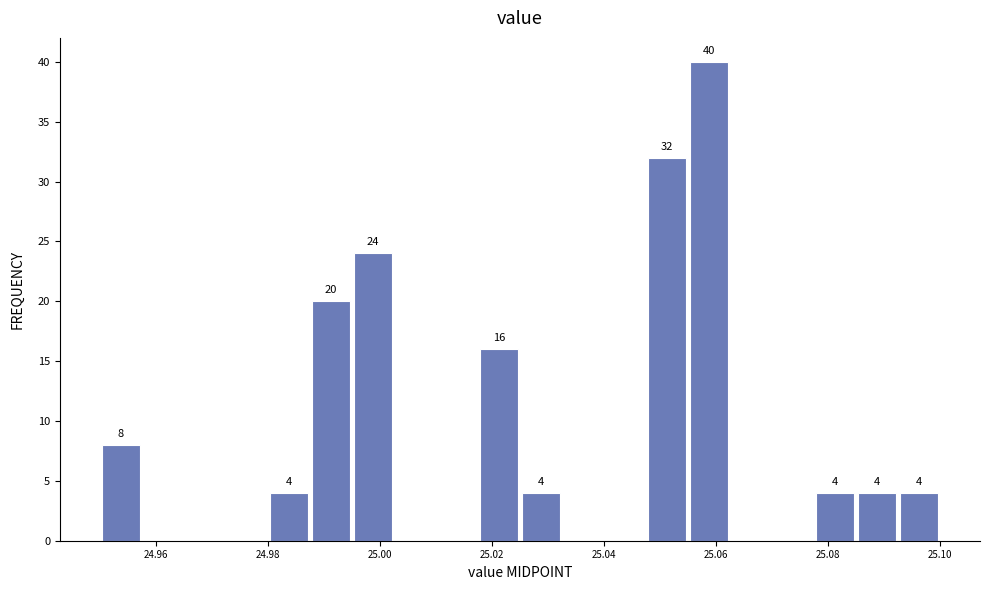

Around what value on the x-axis is the tallest bar? Give the approximate position of its centre, as read against the axis.

25.058